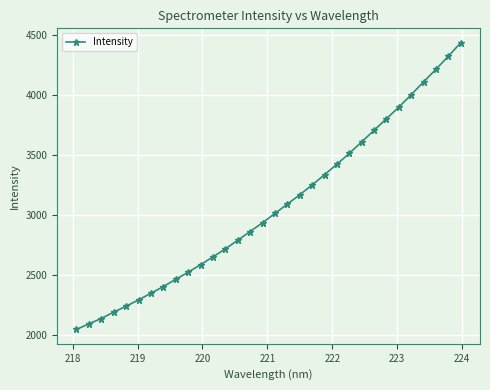

What is the value of the 30th point from the left?

4214.1